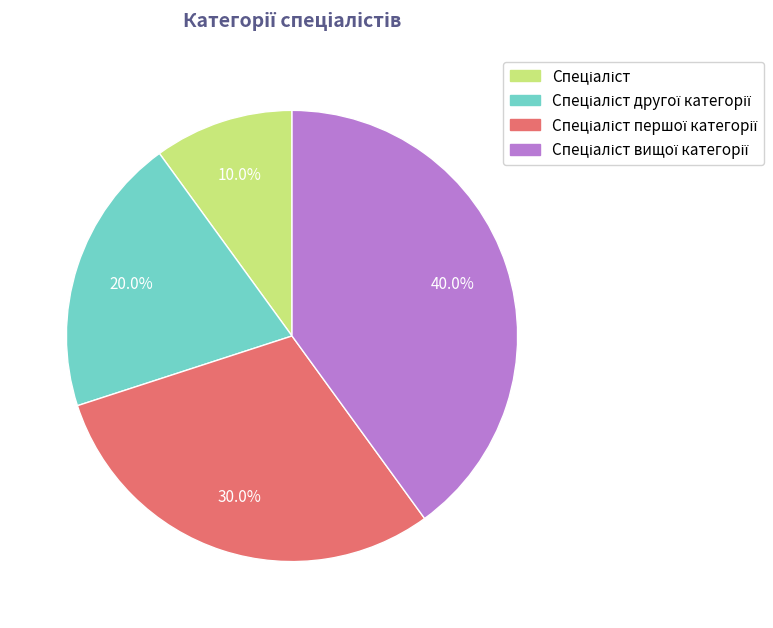

How many segments does this pie chart have?

4